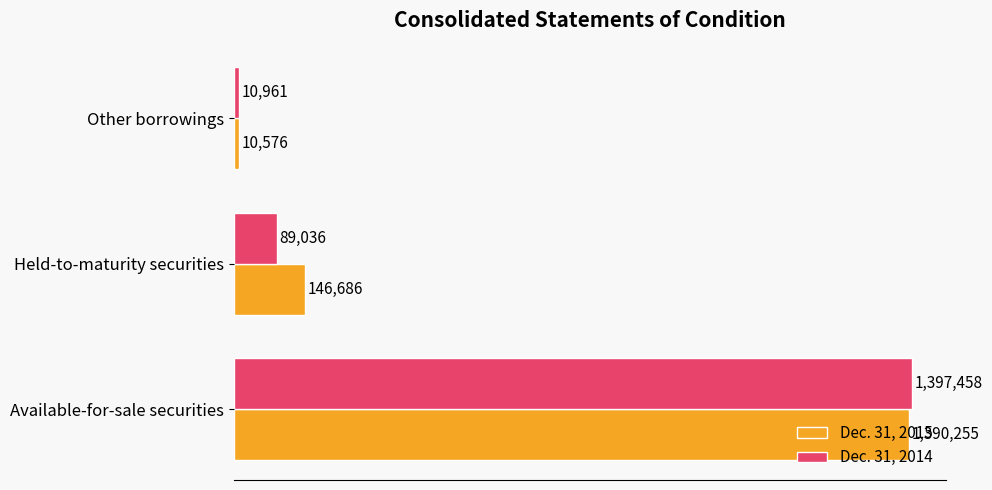

What is the difference between the maximum and second lowest values in the Dec. 31, 2014 series?

1308422